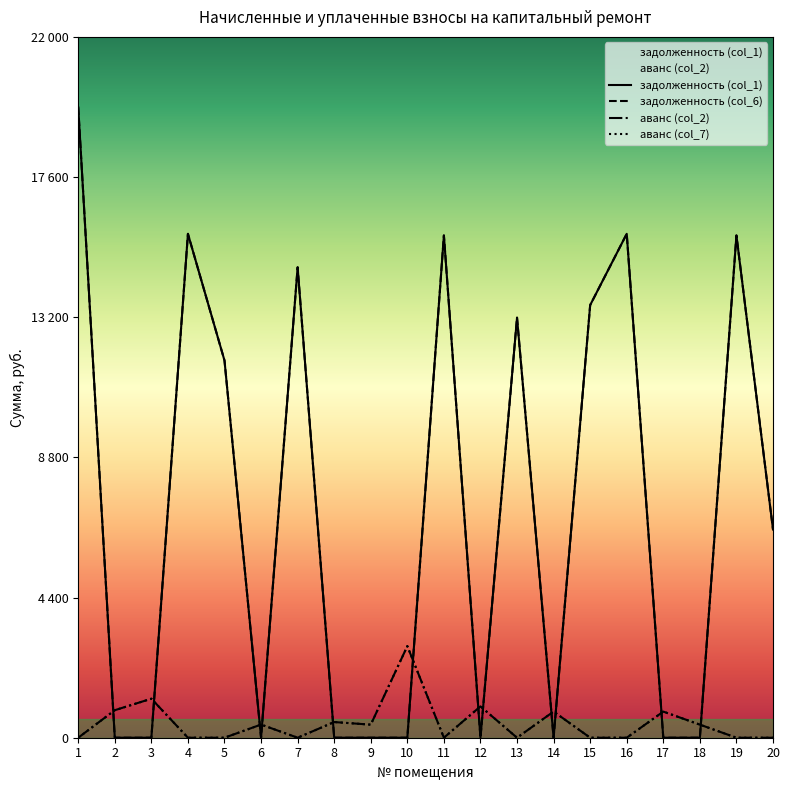

Rank the series by their maximum value, from highest to lowest.

задолженность (col_1), задолженность (col_6), аванс (col_2), аванс (col_7)